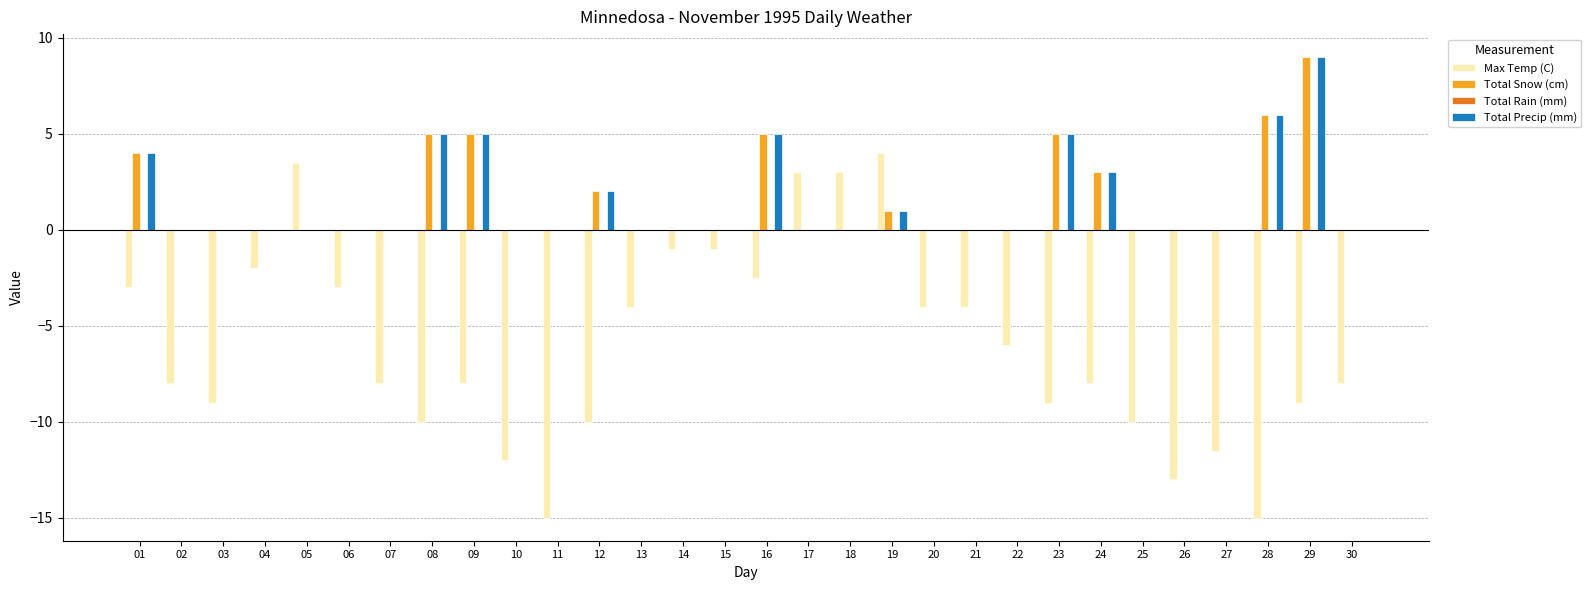

At which label does Max Temp (C) first exceed -8?

01